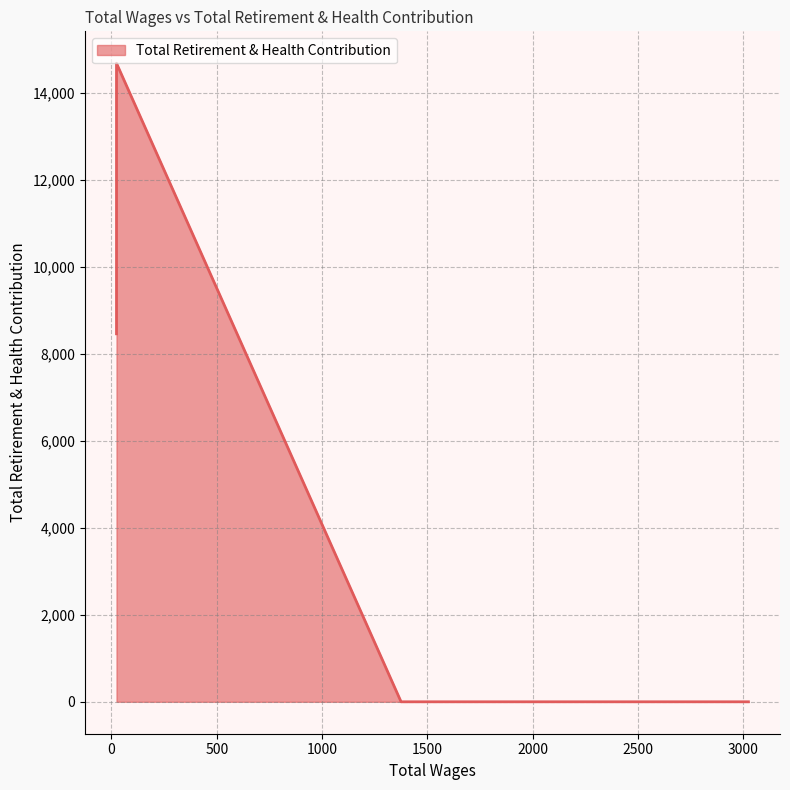

The value at 24.0 is 14680. True or false?

True